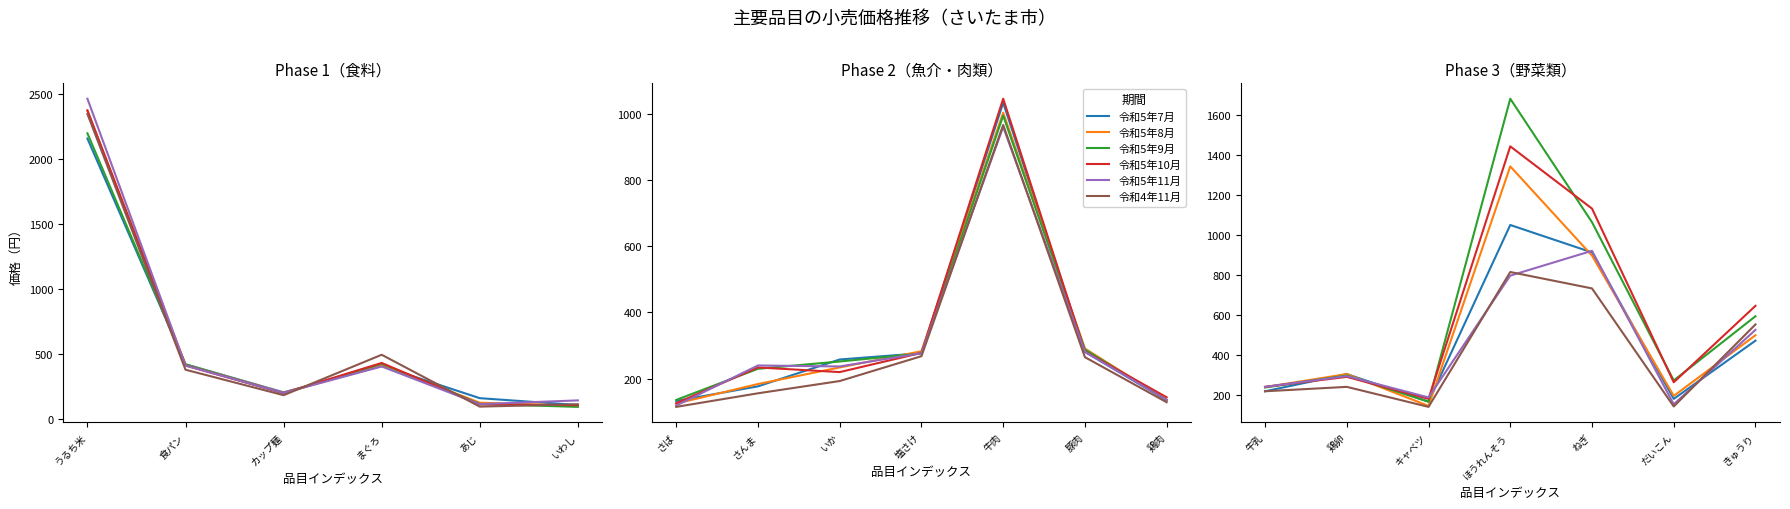

Which has a higher value, 鶏卵 or キャベツ?

鶏卵